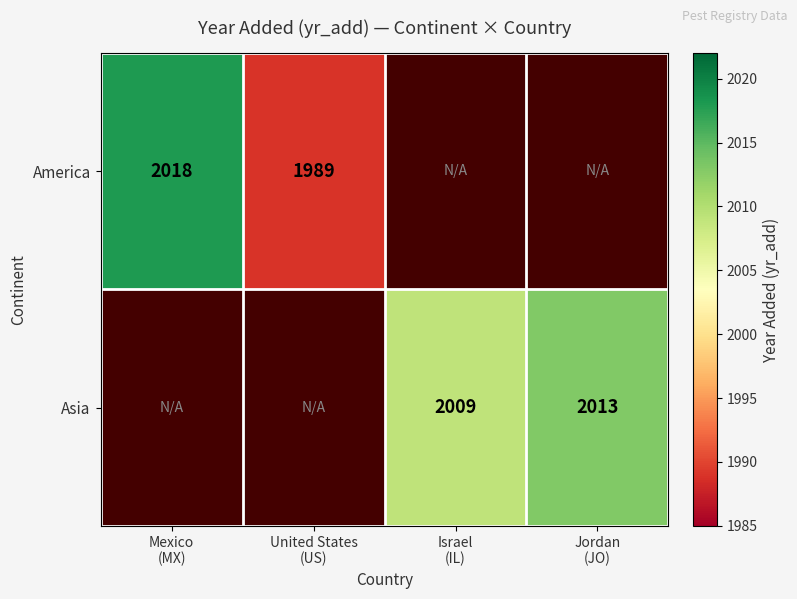

At Mexico (MX), list the series in order from largest to smallest.

America, Asia